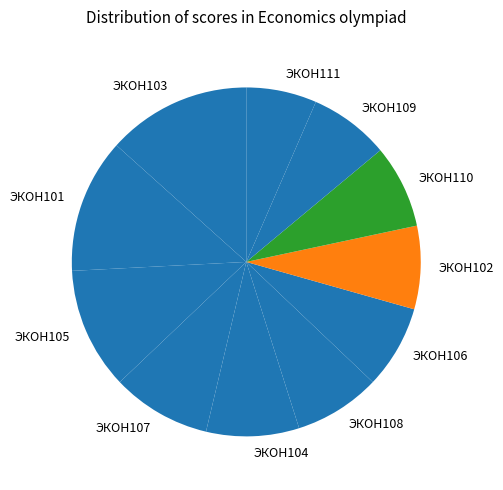

What is the smallest slice in the pie chart?

ЭКОН111